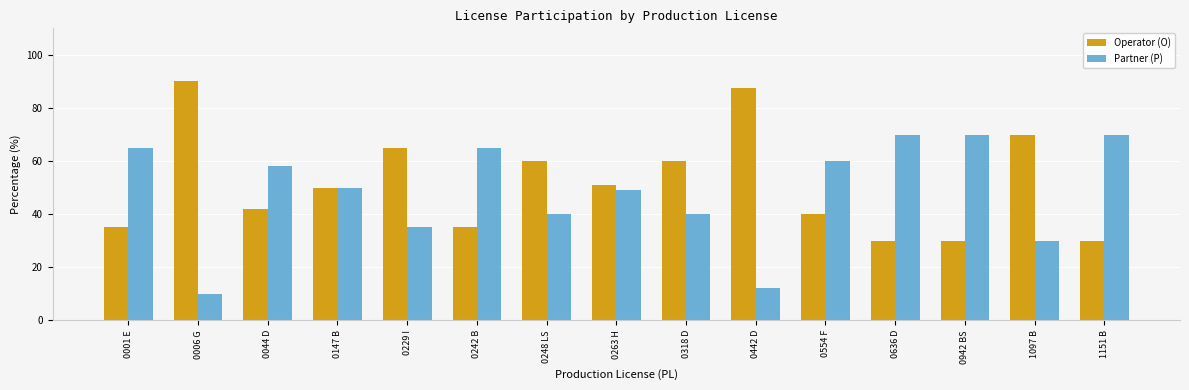

Are the bars grouped side by side (vs. stacked)?

Yes